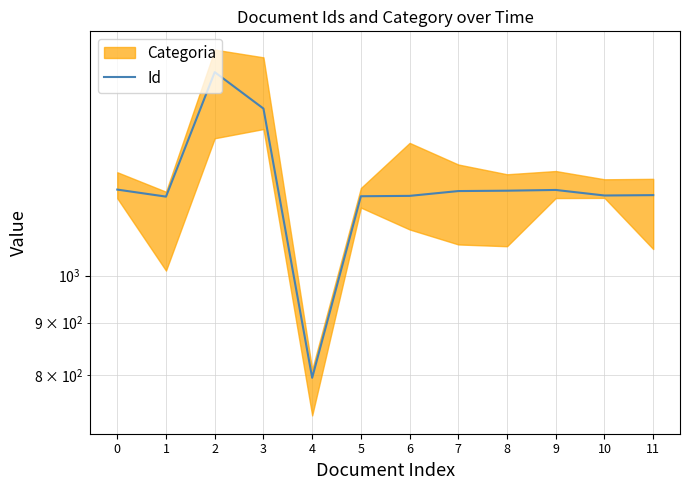

What is the value of the 6th point from the left?

1195